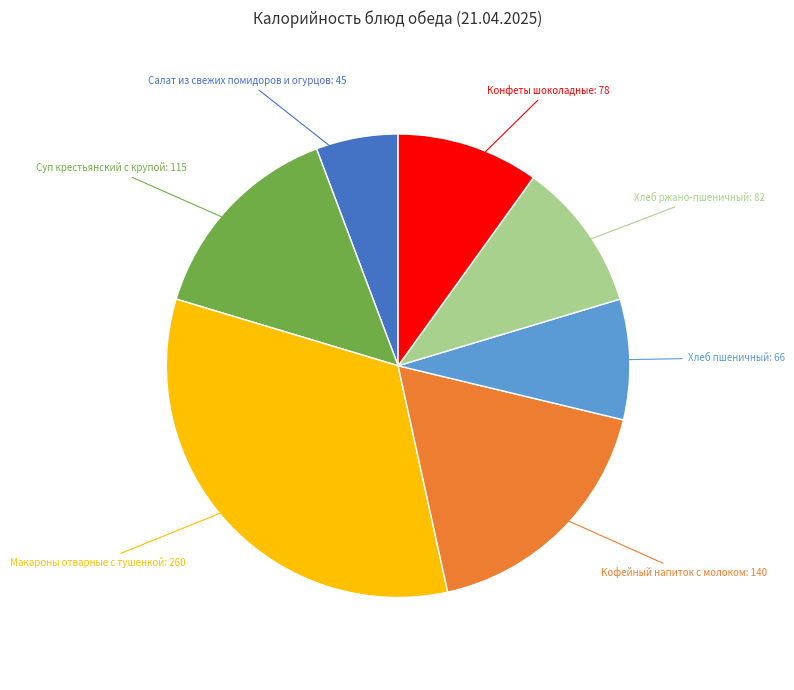

True or false: Суп крестьянский с крупой accounts for 25% of the total.

False